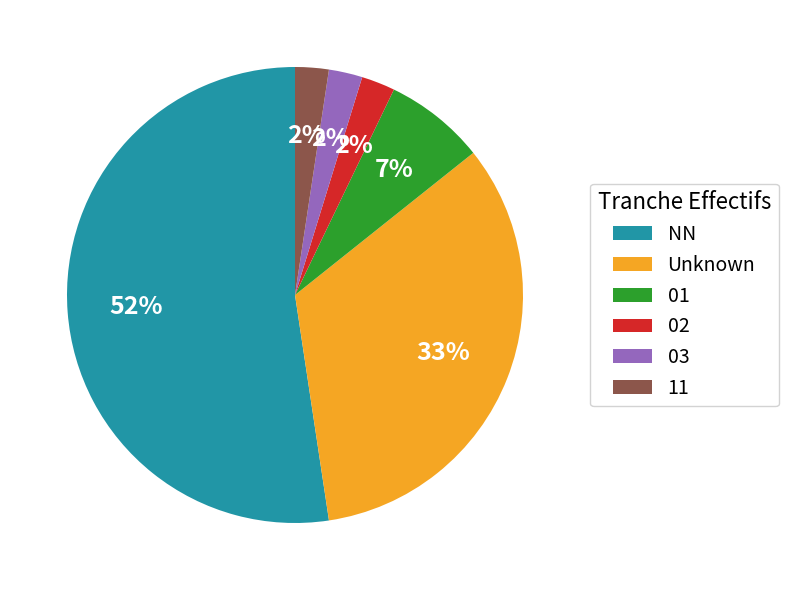

What is the largest slice in the pie chart?

NN